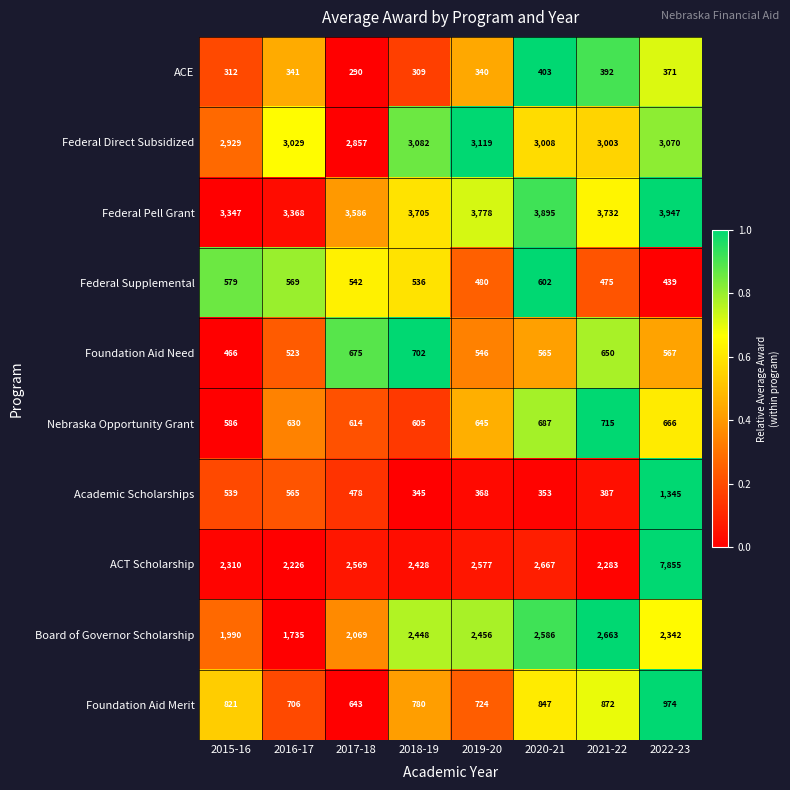

List the labels in order of Nebraska Opportunity Grant value, largest first.

2021-22, 2020-21, 2022-23, 2019-20, 2016-17, 2017-18, 2018-19, 2015-16